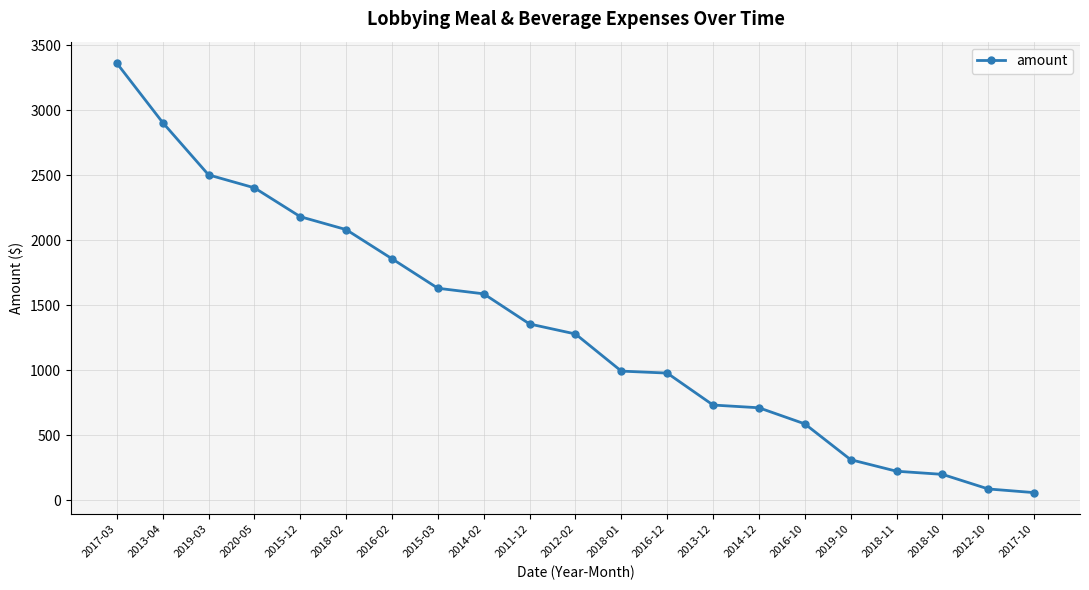

What is the change in value from 2019-03 to 2016-12?

-1526.0